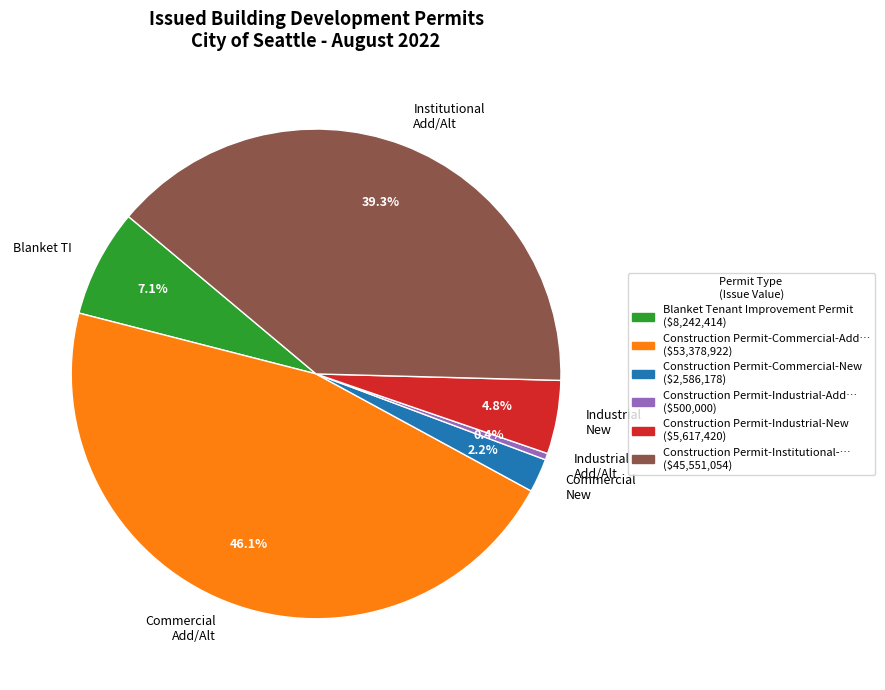

Does any single category account for the majority?

No